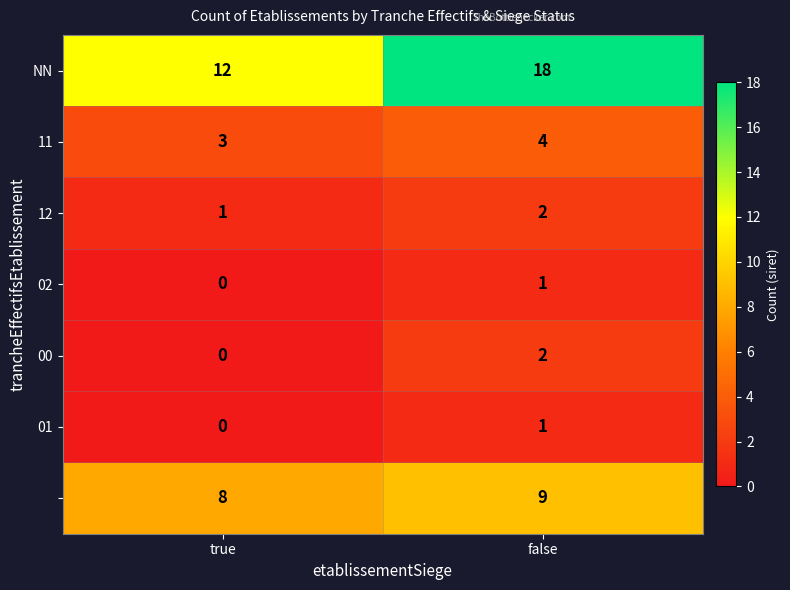

At how many categories does at least one series exceed 5?

2